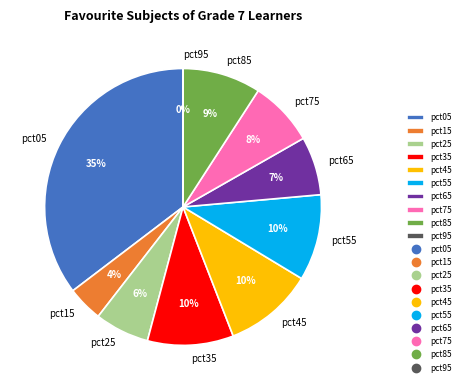

Combined, do pct05 and pct75 account for over 50%?

No